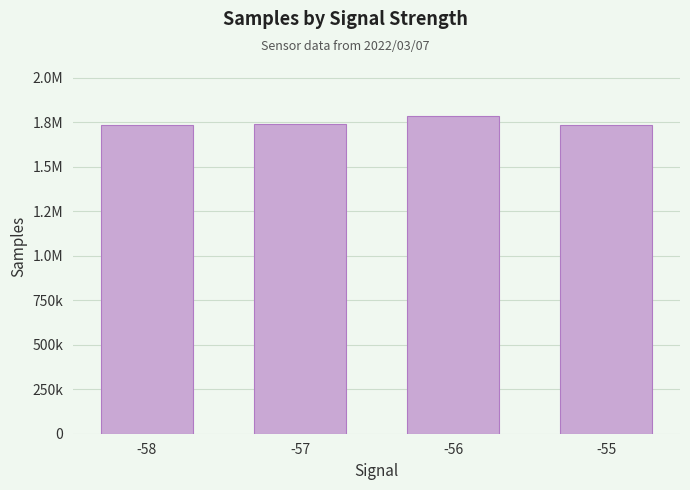

Are the bars horizontal?

No